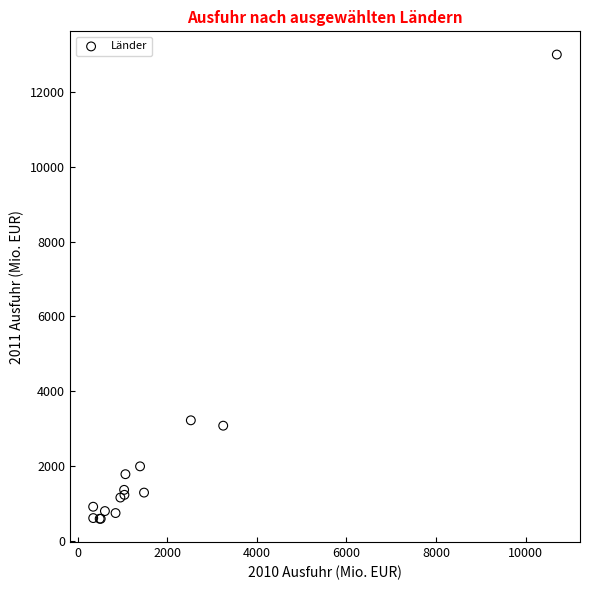

What Y value in the scatter plot is closest to 6793?

3221.3